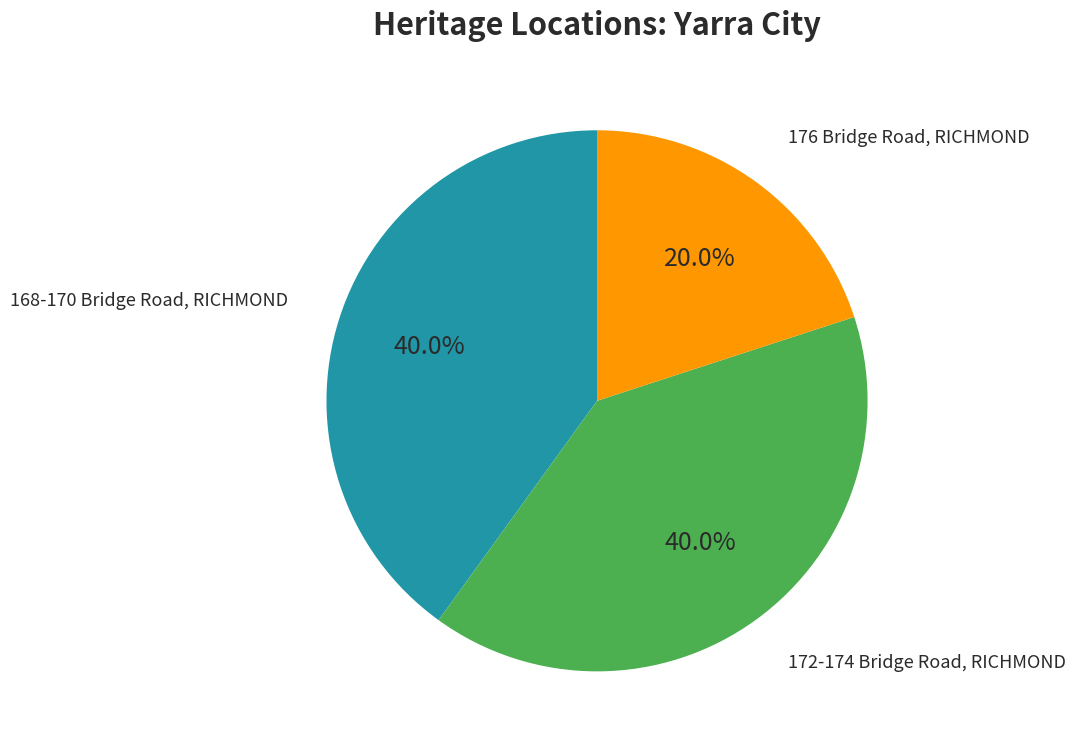

Does any single category account for the majority?

No